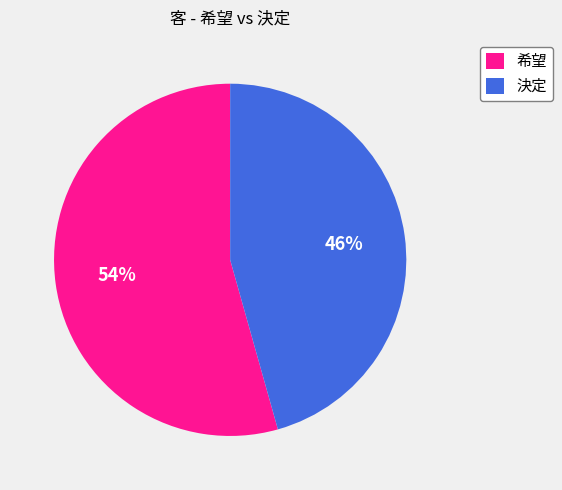

Between 決定 and 希望, which is larger?

希望